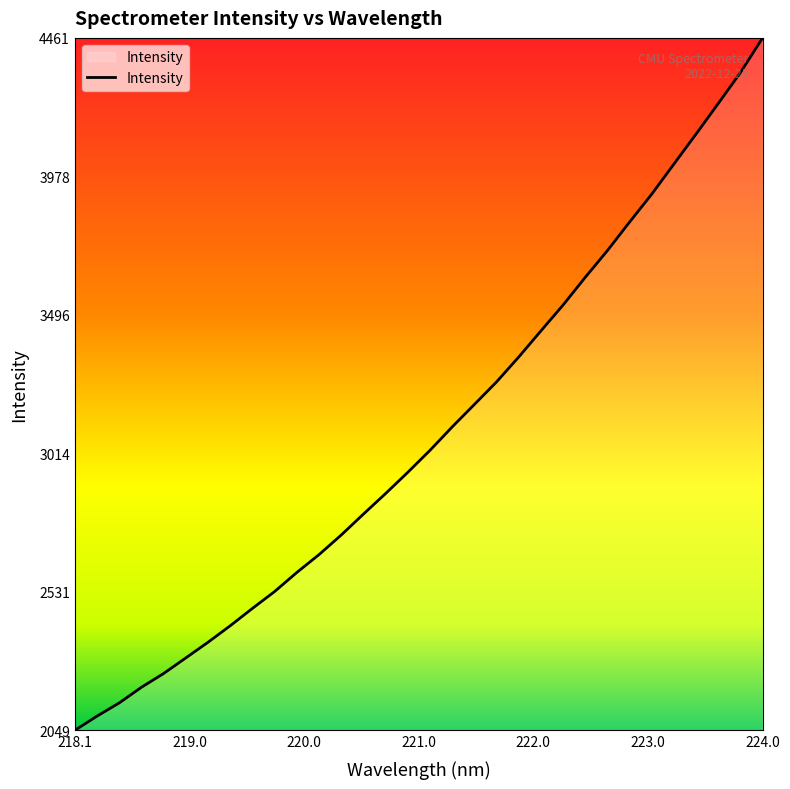

What is the difference between the maximum and minimum values?

2411.7